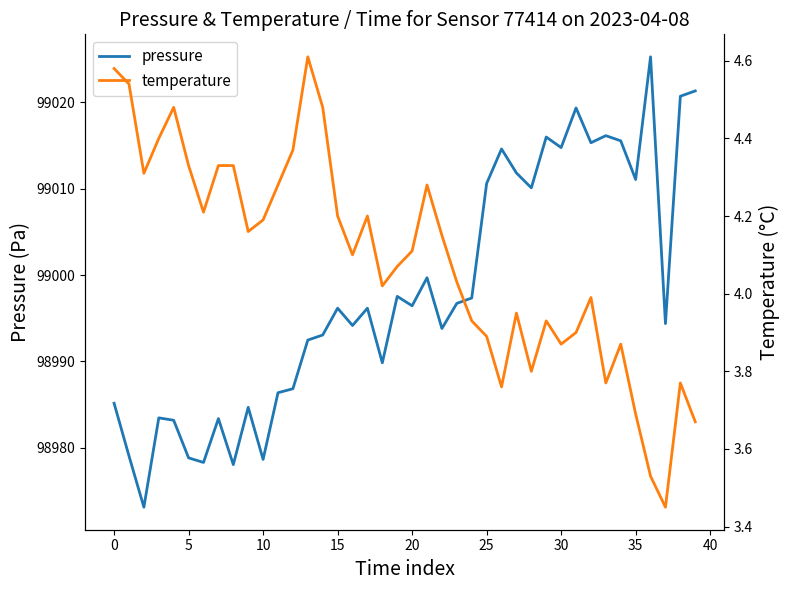

Is it true that pressure equals 99010.6 at 25?

True